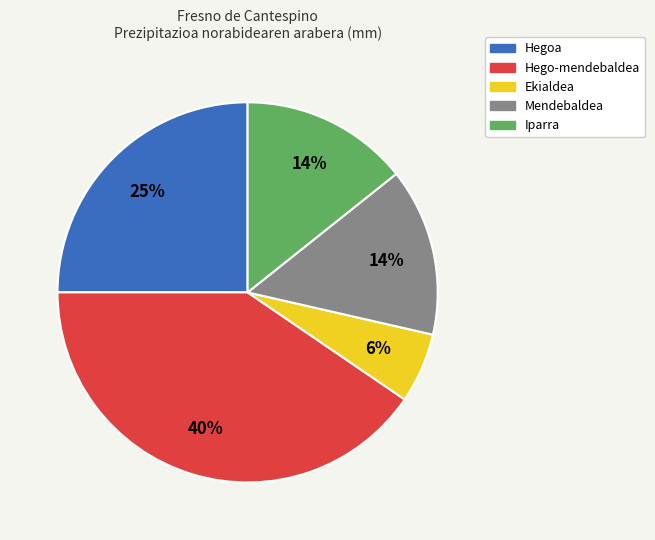

To the nearest percent, what is the combined percentage of Ekialdea and Hego-mendebaldea?

46%